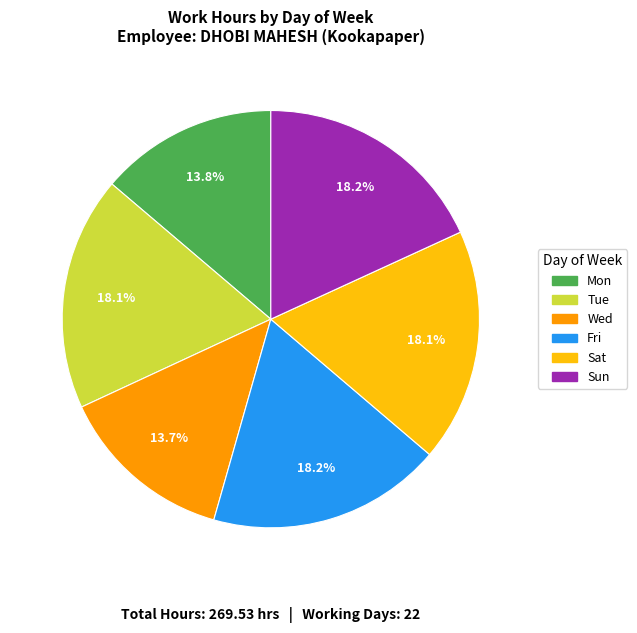

Is there any slice that represents more than half of the pie?

No